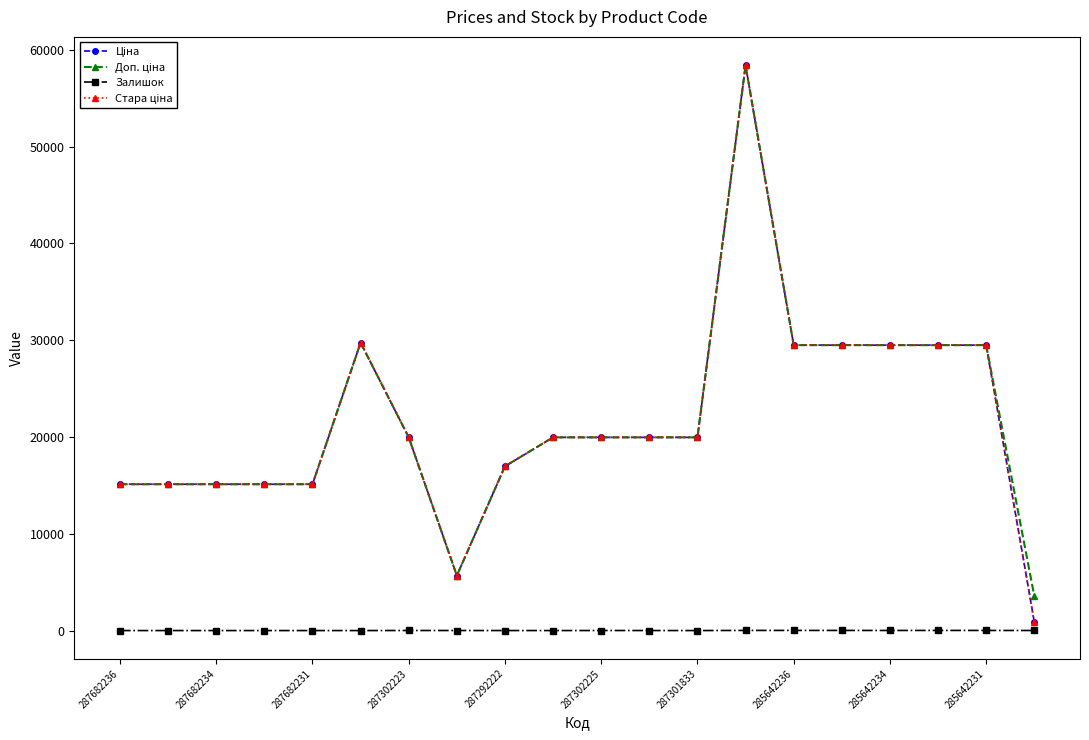

Does the chart have visible grid lines?

No